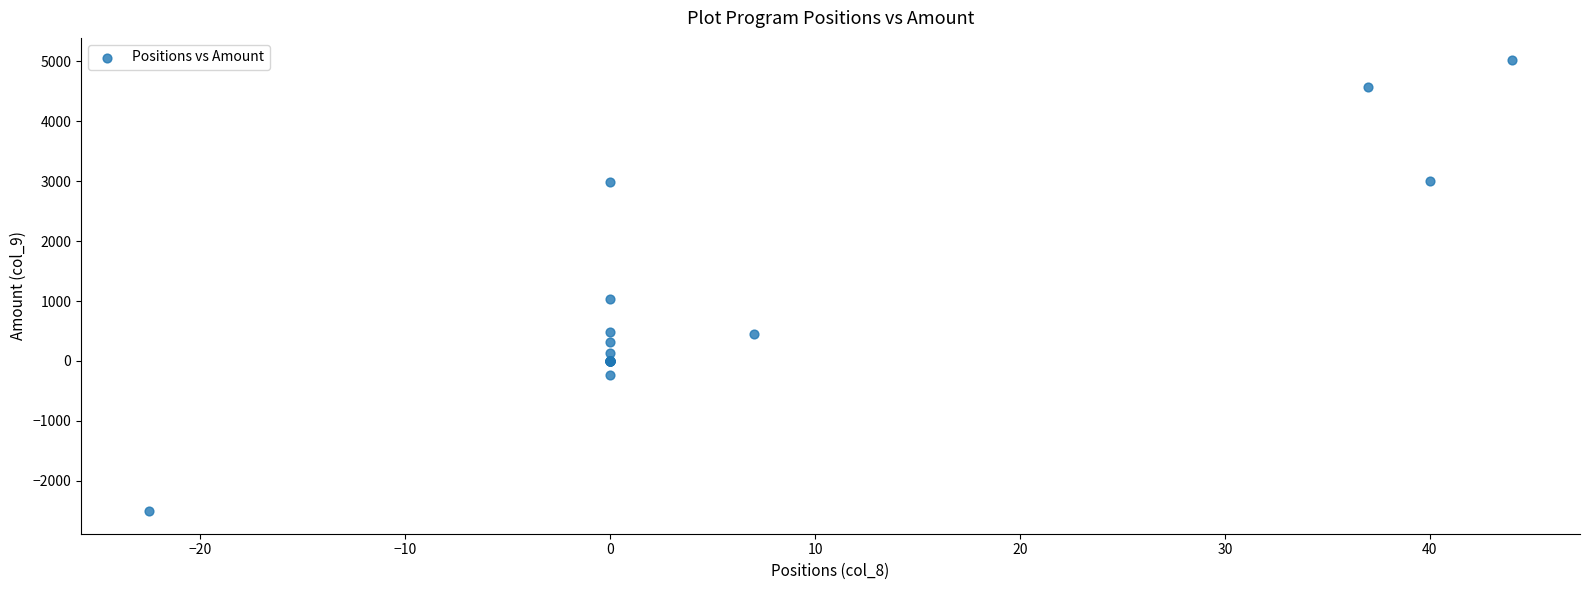

What Y value in the scatter plot is closest to 1254?

1036.0